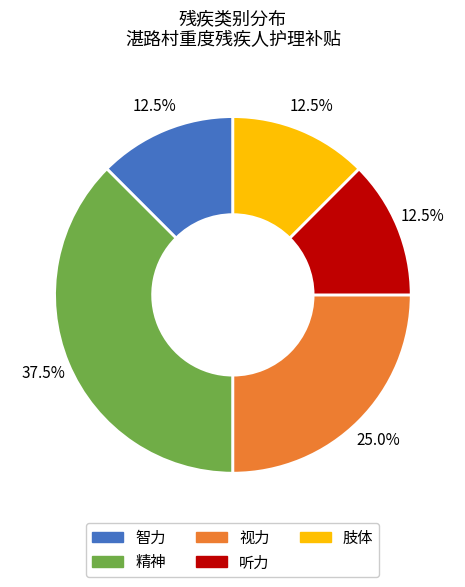

To the nearest percent, what is the difference between the largest and smallest slice percentages?

25%